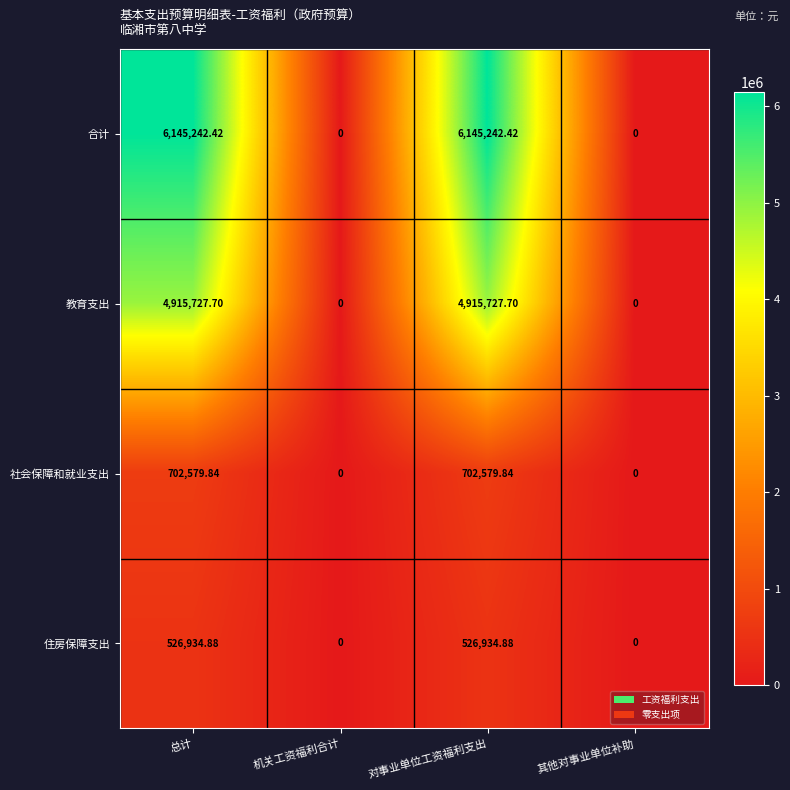

Is the value of 住房保障支出 at 总计 greater than the value of 社会保障和就业支出 at 对事业单位工资福利支出?

No